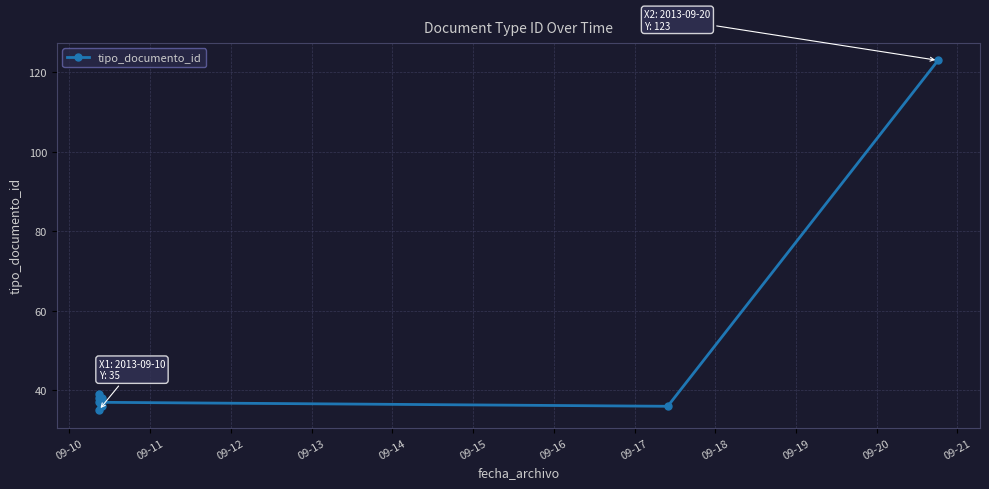

What is the difference between the maximum and second lowest values?

87